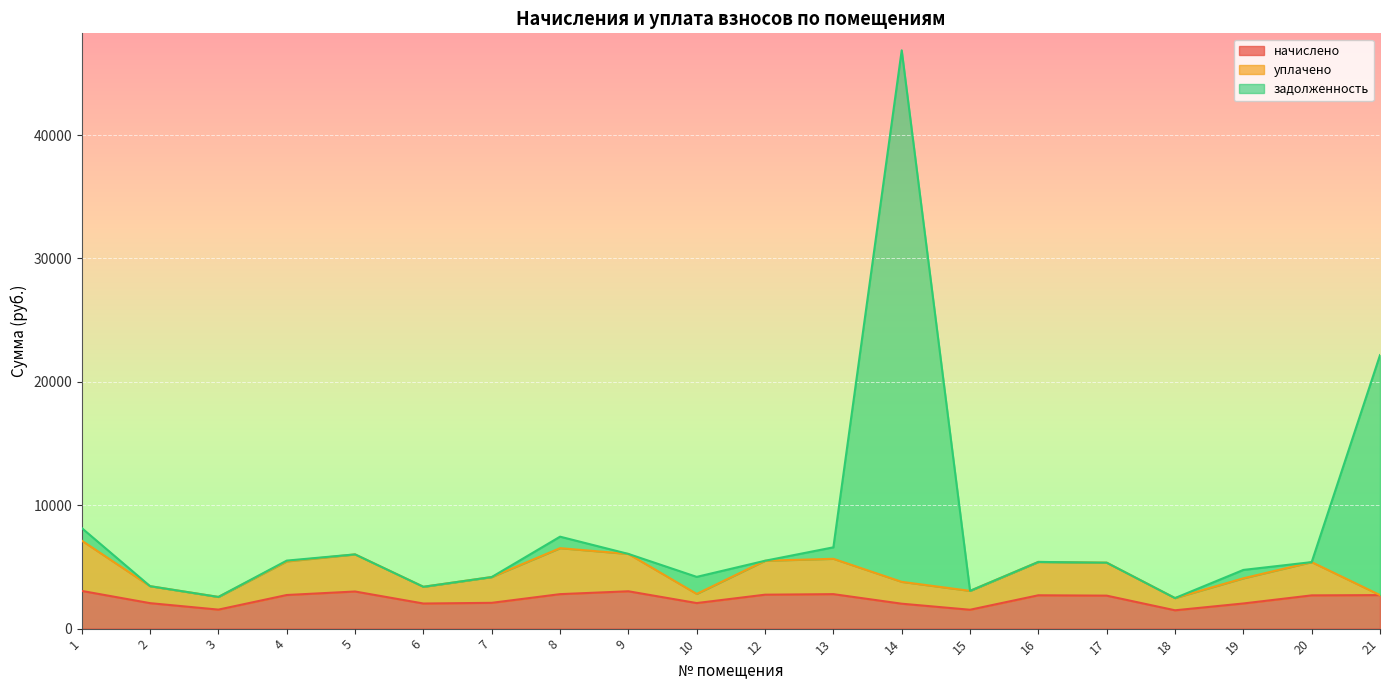

How many lines are shown in the chart?

3